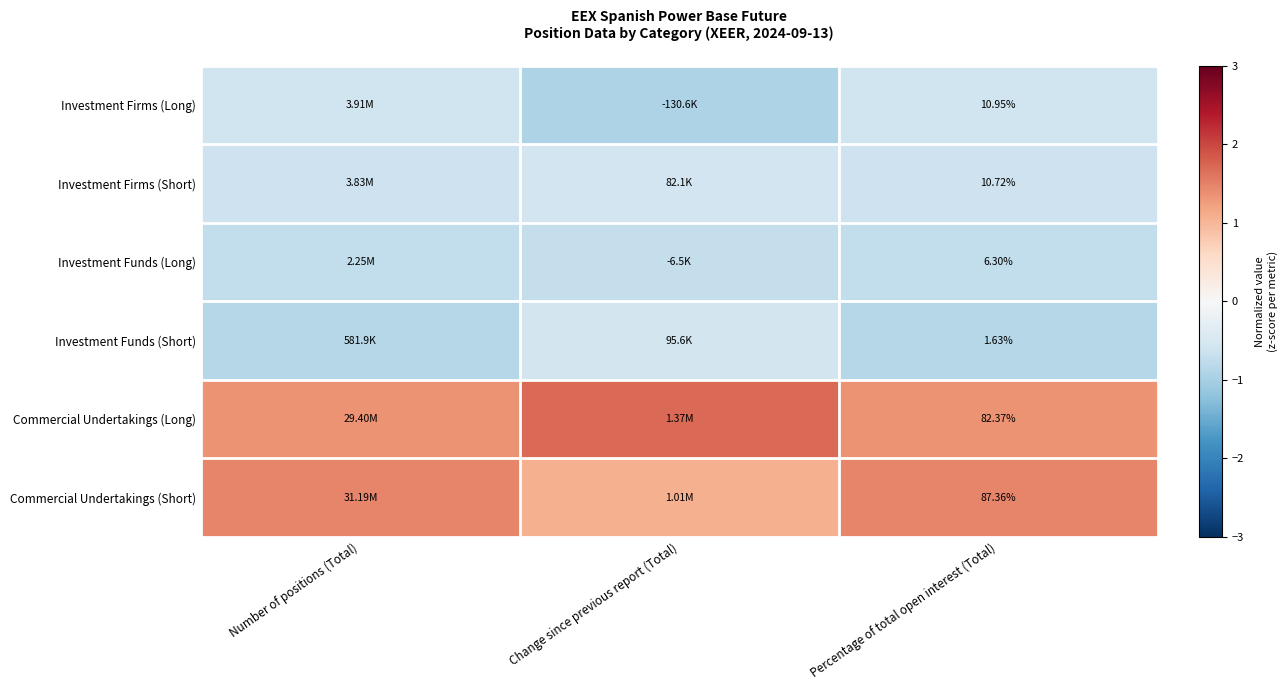

Which category has the highest value in the Commercial Undertakings (Short) series?

Number of positions (Total)